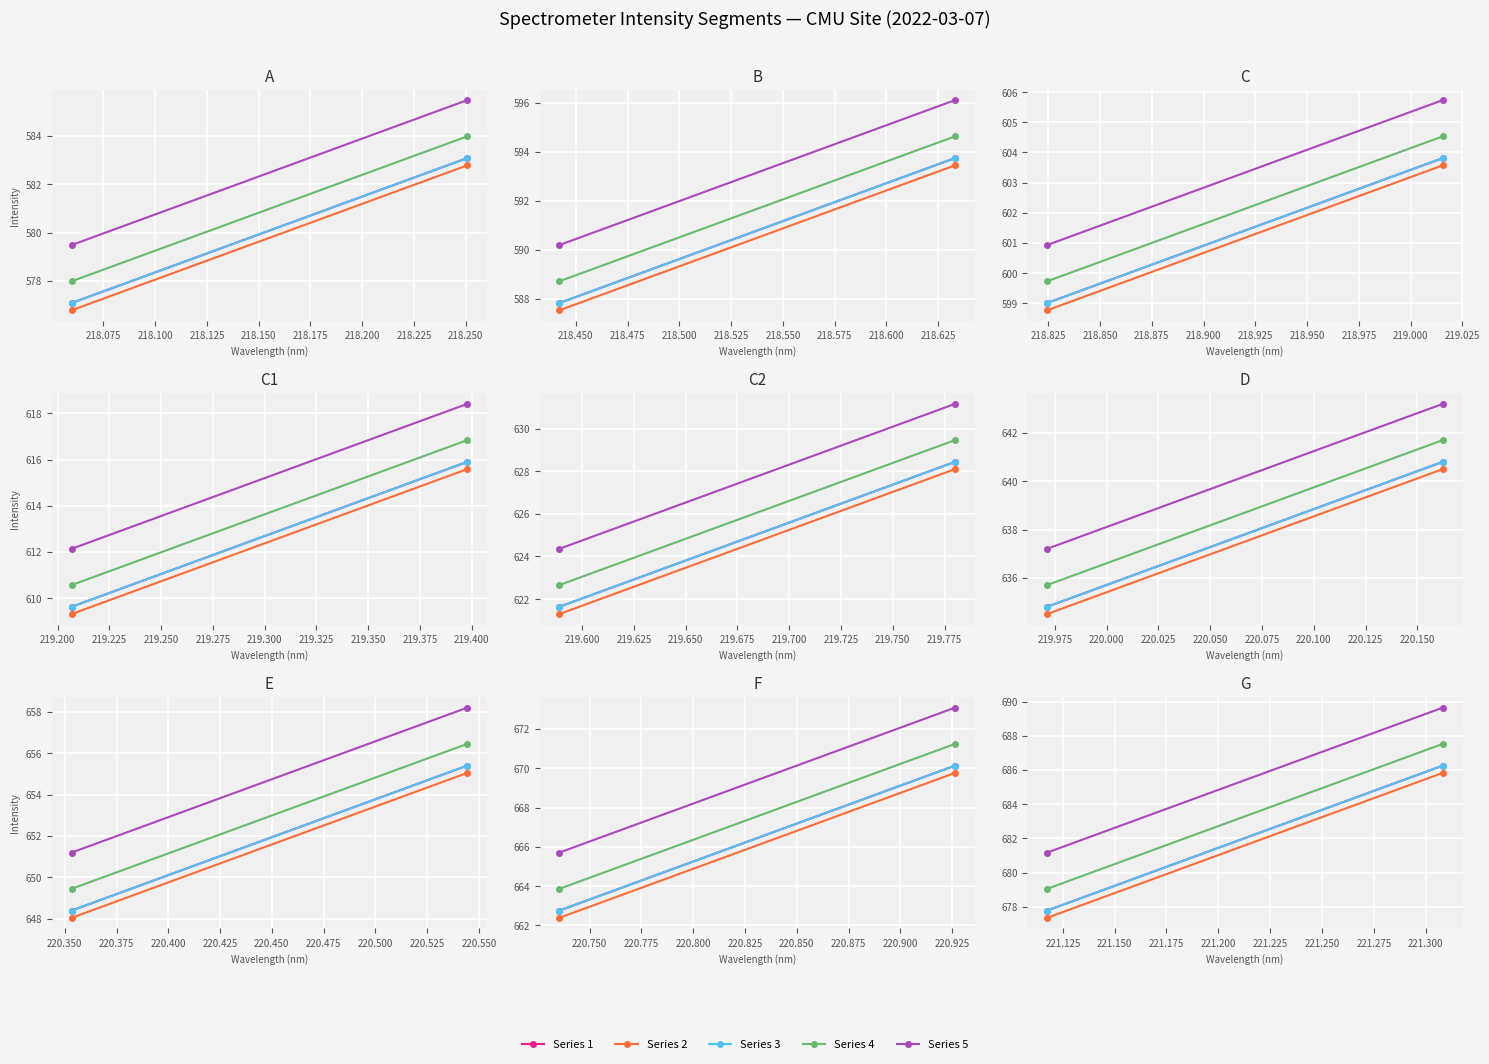

What are all the series names shown in the legend?

Series 1, Series 2, Series 3, Series 4, Series 5